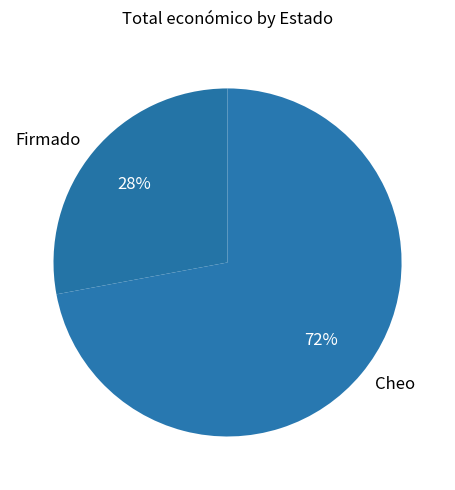

To the nearest percent, what portion does Firmado represent?

28%